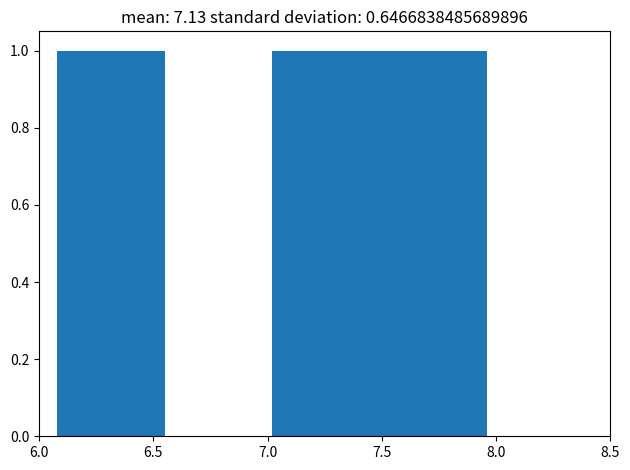

How tall is the bar that spans 7.020 to 7.255 on the x-axis? Neither the bar edges nor the heights are printed on the chart, so give them approximately, as read against the axes.

1